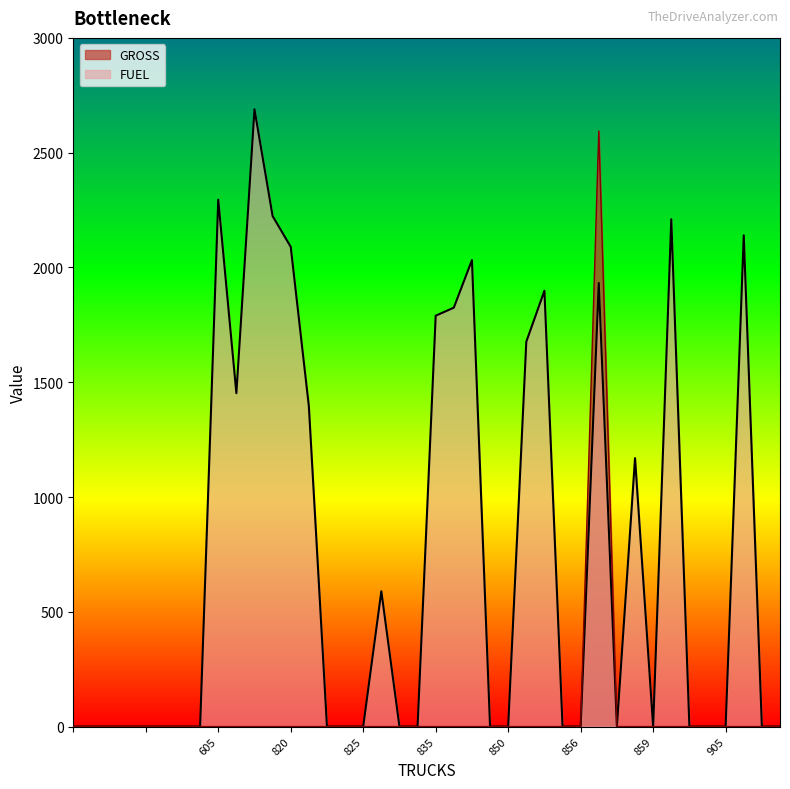

What is the total value across all series at 839?

1824.8